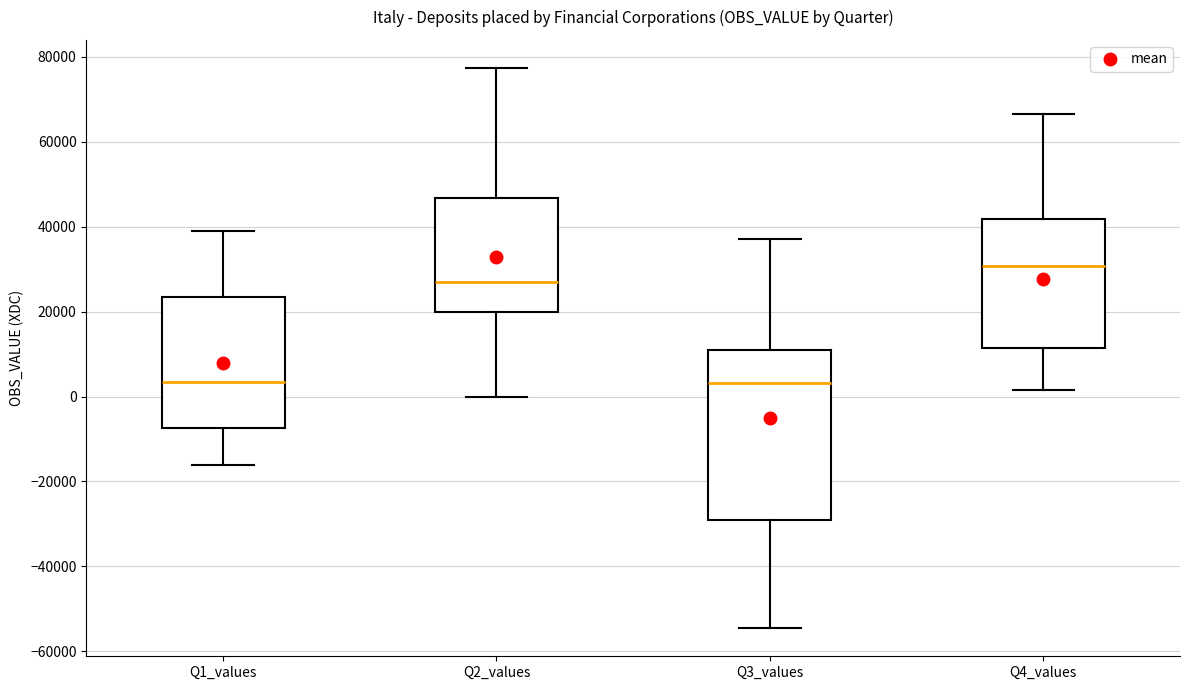

Comparing the boxes themselves (not the whiskers), which one is the tallest?

Q3_values